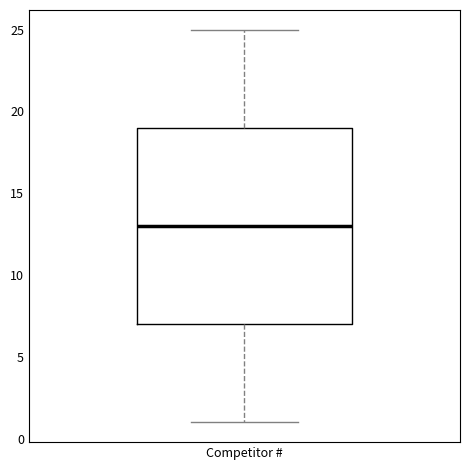

Transcribe this box plot: give where the median line is, the range the box spans, and where the two whiskers end, as read against the y-axis. The values are not printed on the chart, so give them approximately, as read against the axis.

median 13, box 7 to 19, whiskers 1 to 25